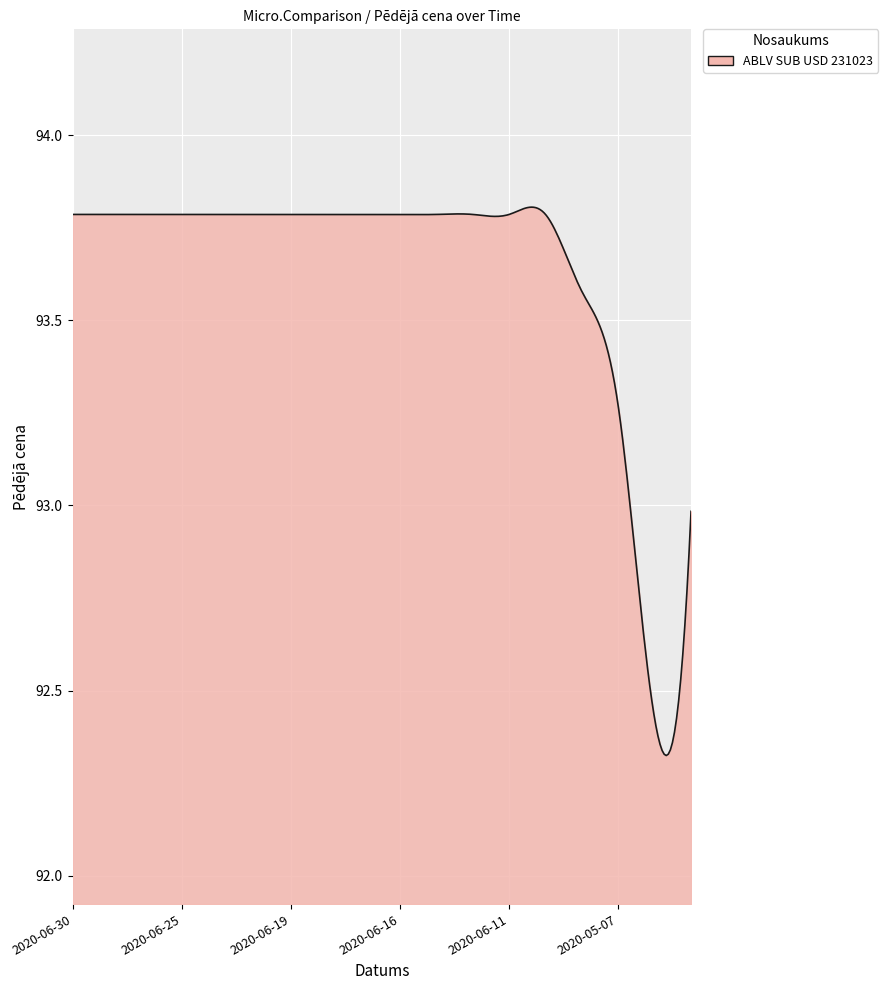

What is the difference between the maximum and minimum values?

1.5